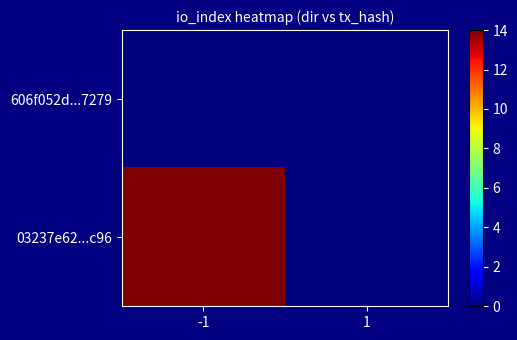

Which category has the highest value across all series?

-1